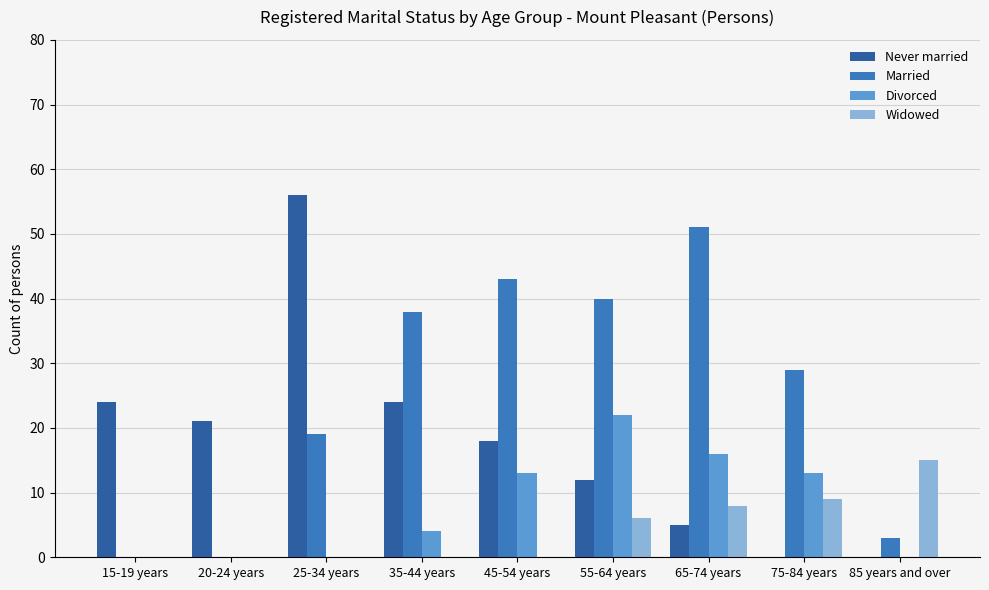

Where is Married nearest to the value 25?

75-84 years